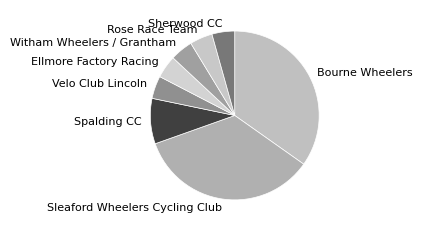

Do Spalding CC and Sleaford Wheelers Cycling Club together represent more than half of the pie?

No